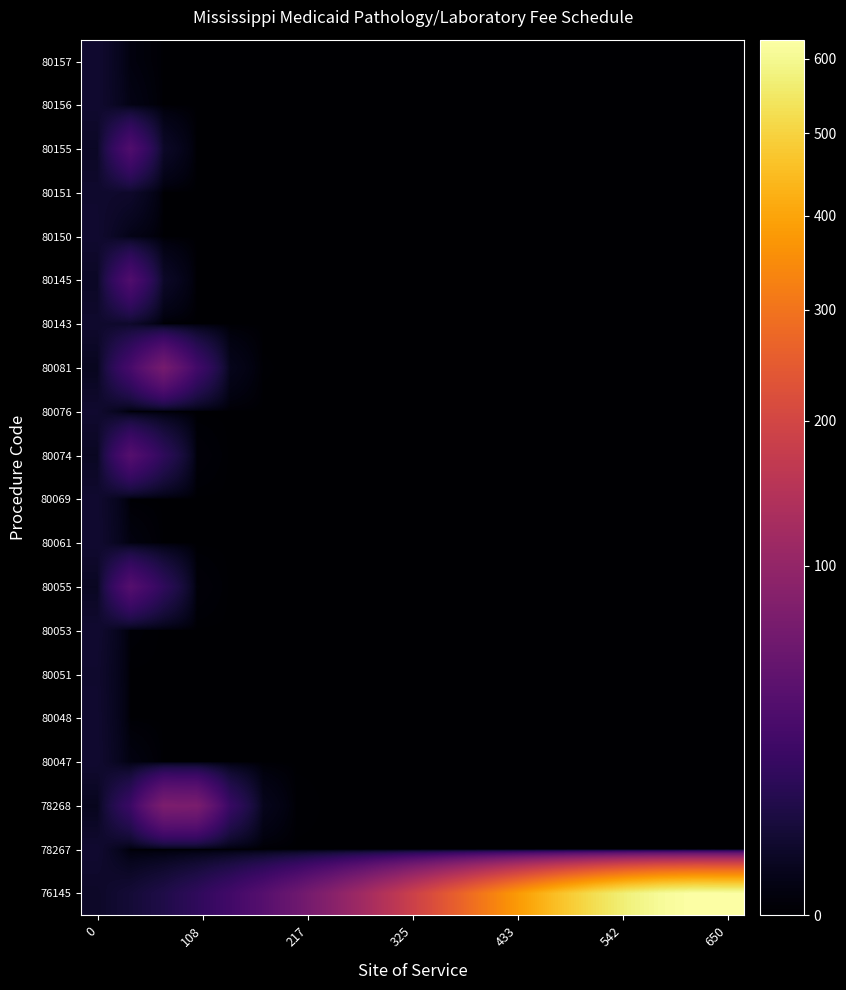

What is the maximum value shown in the chart?

626.9